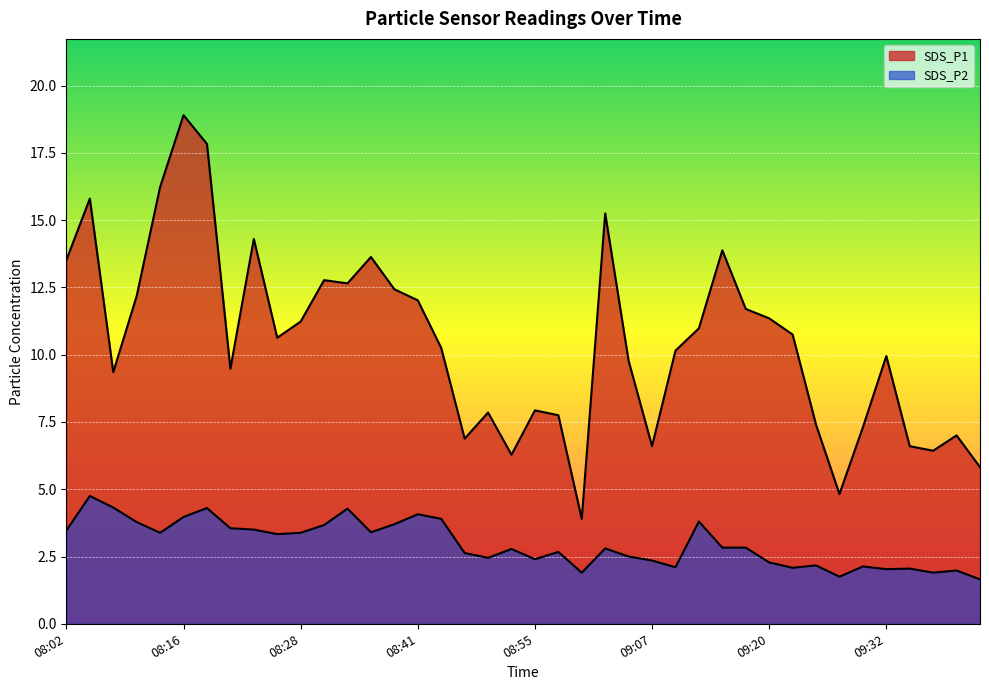

Which series has the widest spread of values?

SDS_P1